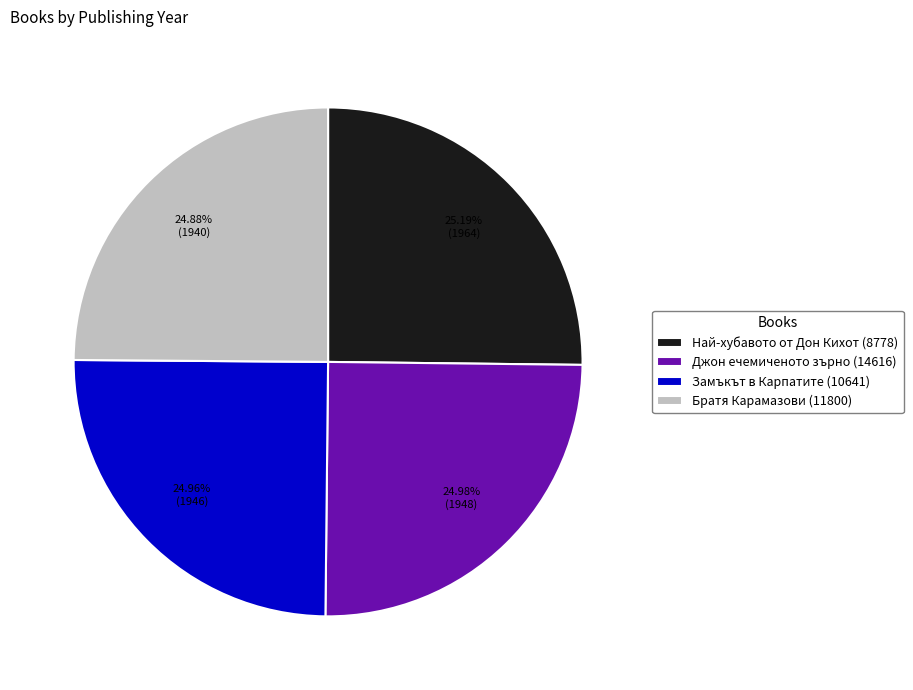

Is the sum of Братя Карамазови (11800) and Най-хубавото от Дон Кихот (8778) greater than half?

Yes